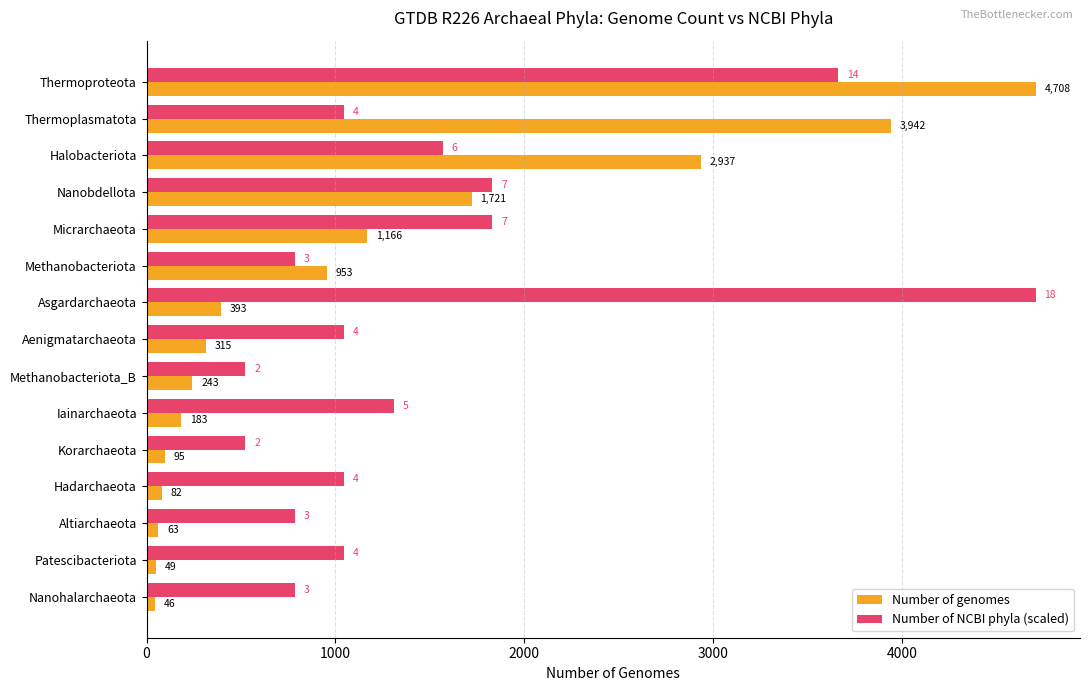

Where is Number of genomes nearest to the value 2377?

Halobacteriota